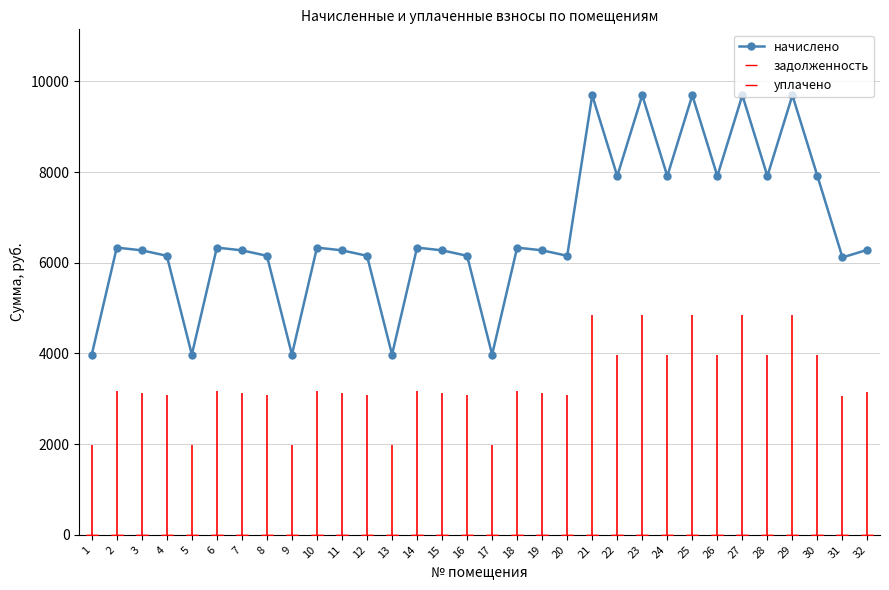

Which category has the highest value across all series?

21